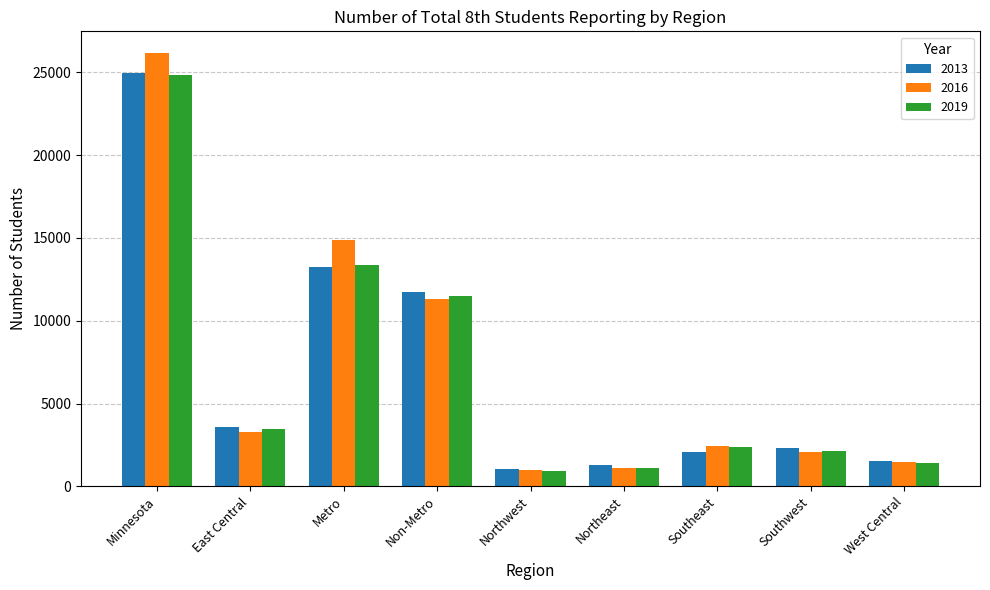

The 2019 series shows 1095 at Northeast. True or false?

True